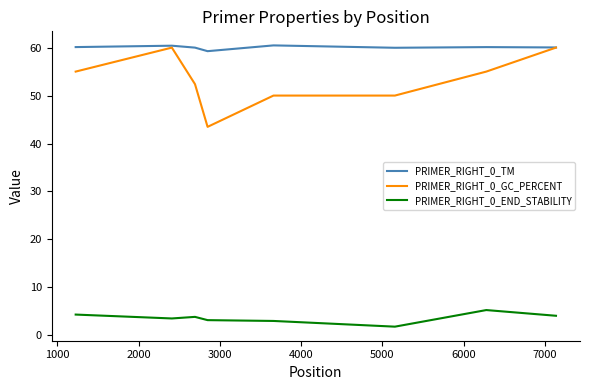

Which series has the largest total across all categories?

PRIMER_RIGHT_0_TM